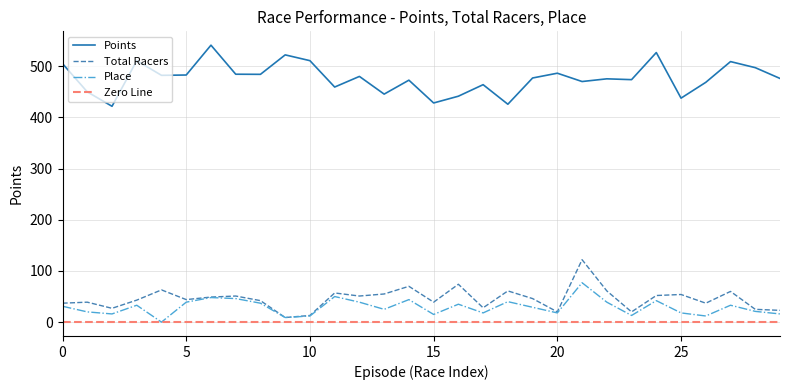

What is the highest value of the Total Racers series?

122.0